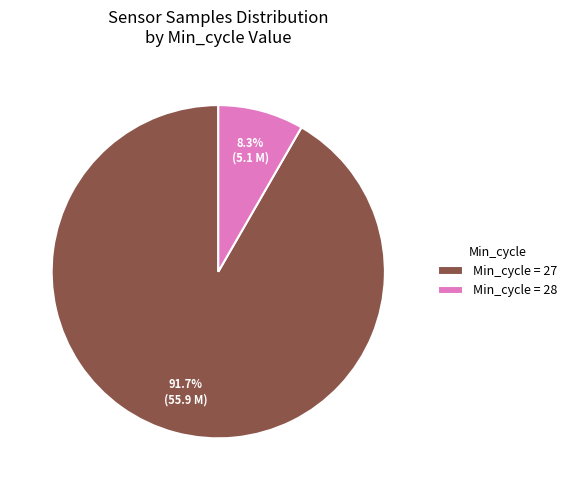

Do Min_cycle = 28 and Min_cycle = 27 together represent more than half of the pie?

Yes